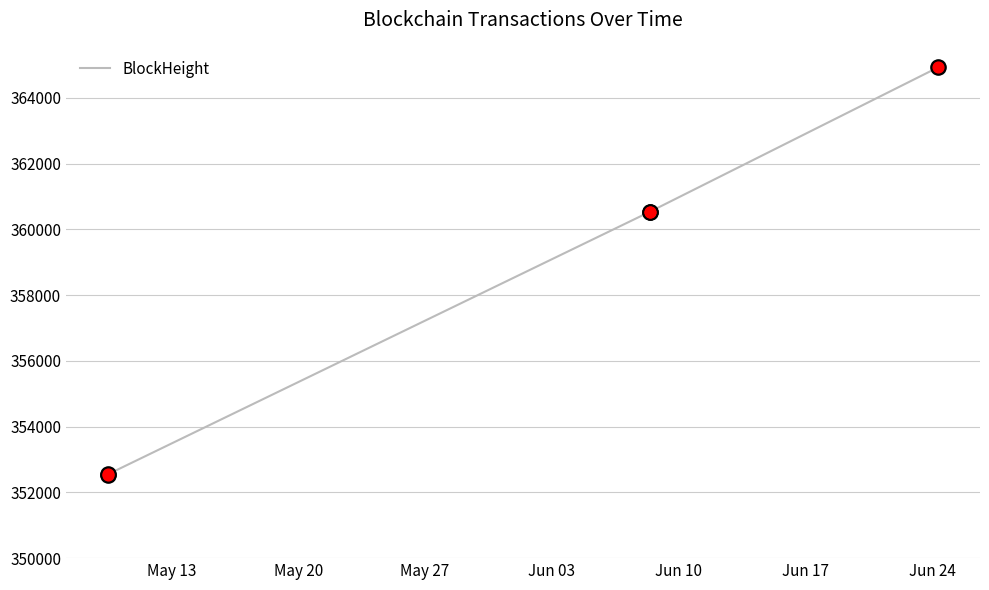

What is the difference between the maximum and second lowest values?

12385